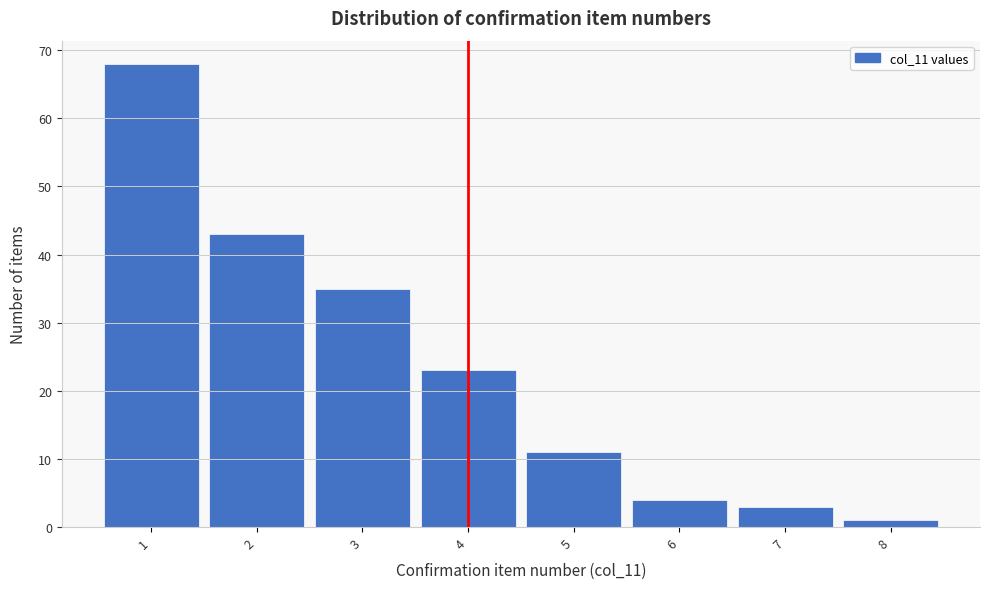

Reading left to right, list every bar in this chart as the range it spans on the x-axis followed by its height. The values are not printed on the chart, so give them approximately, as read against the axis.

0.5 to 1.5: 68
1.5 to 2.5: 43
2.5 to 3.5: 35
3.5 to 4.5: 23
4.5 to 5.5: 11
5.5 to 6.5: 4
6.5 to 7.5: 3
7.5 to 8.5: 1